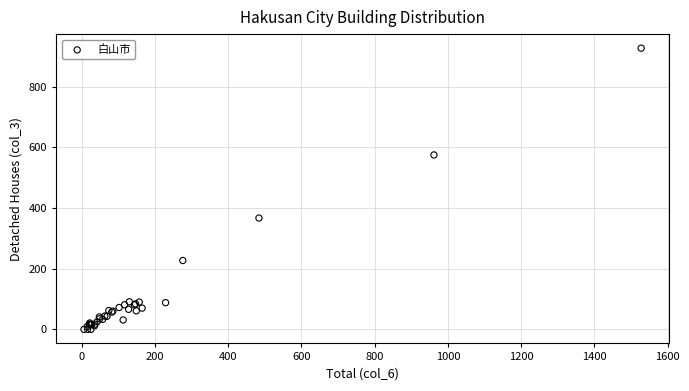

What Y value in the scatter plot is closest to 463?

367